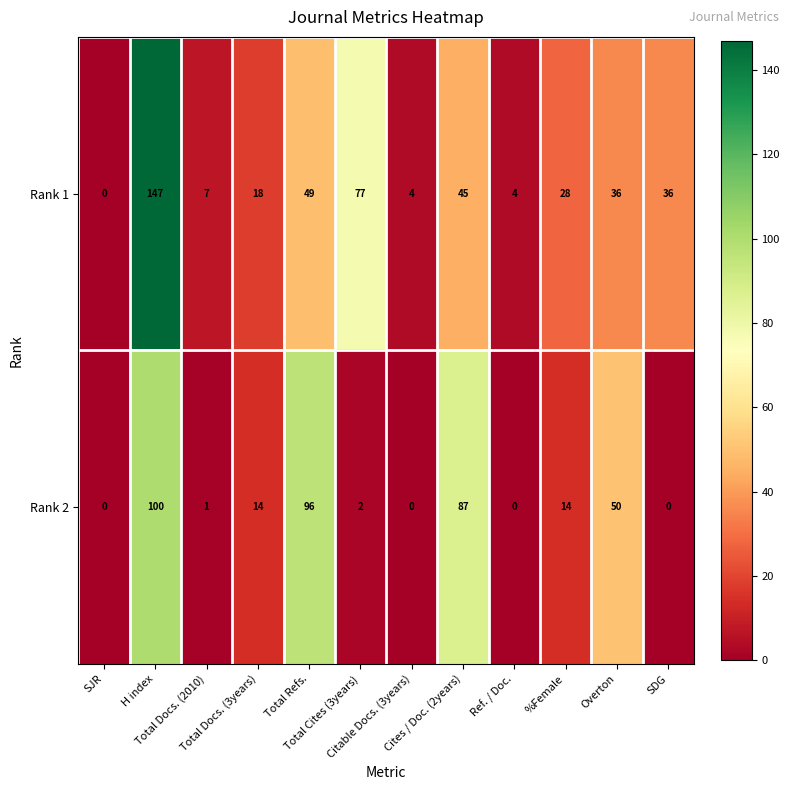

What is the total value across all series at SDG?

36